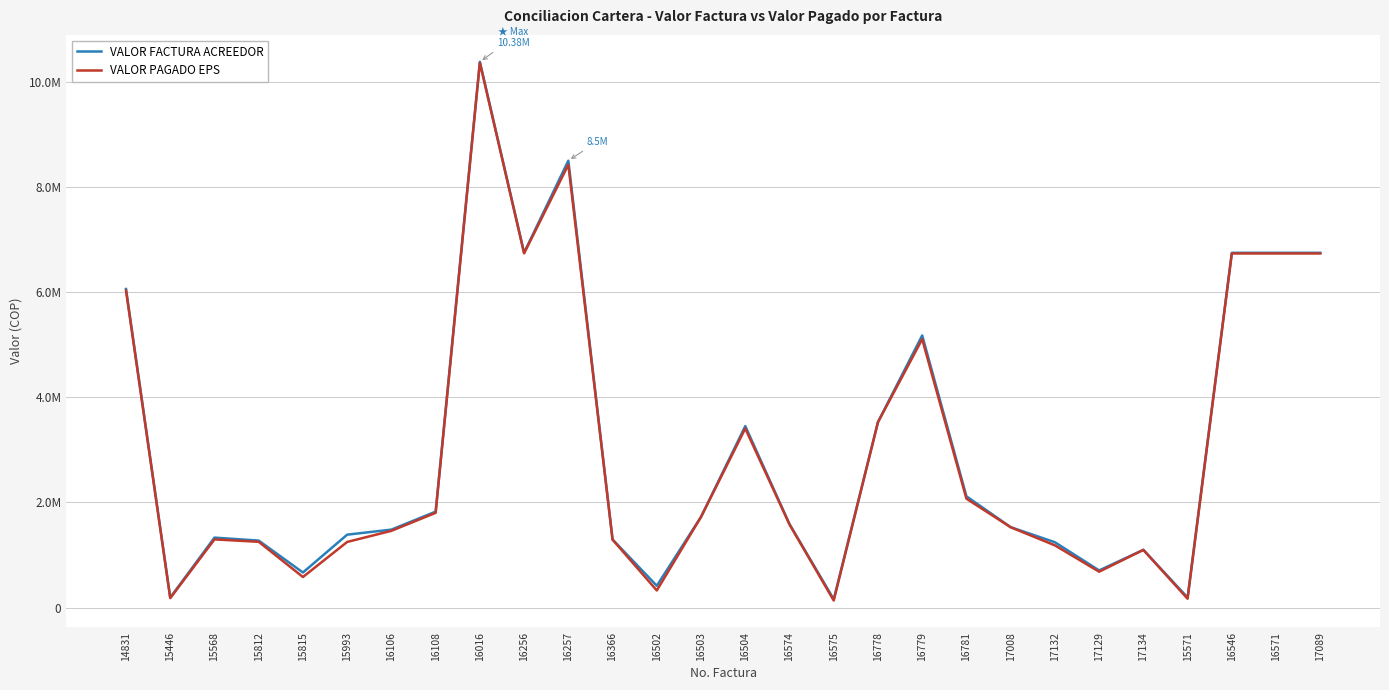

The VALOR FACTURA ACREEDOR series shows 1241703.0 at 17132. True or false?

True